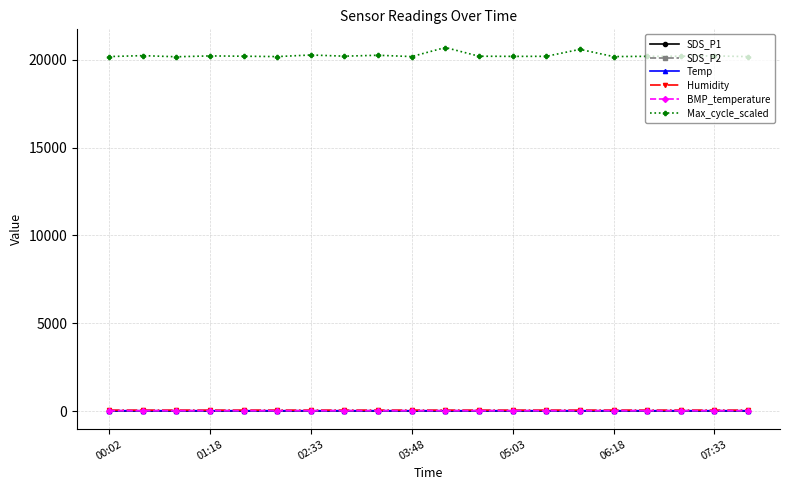

True or false: SDS_P1 and BMP_temperature intersect in this chart.

False